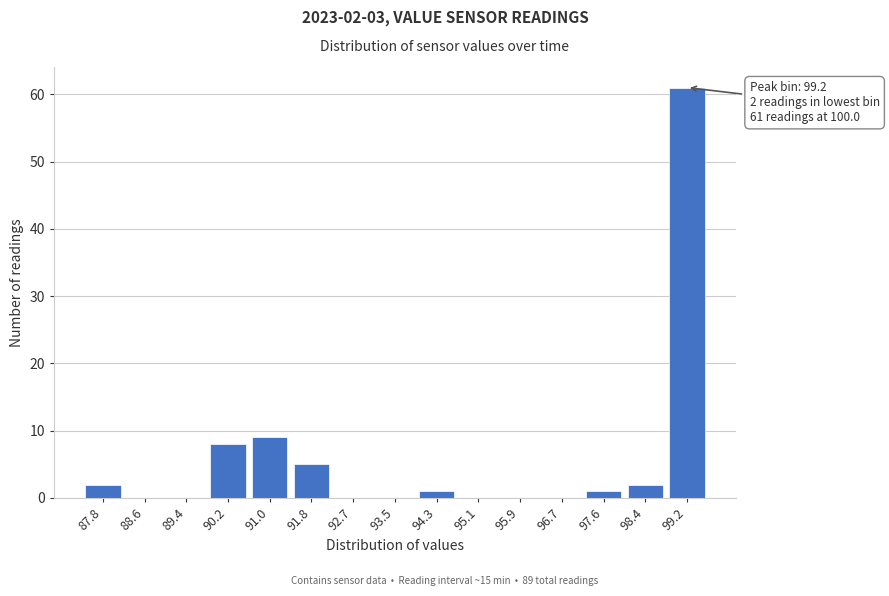

Reading left to right, list all the values displayed in this chart.

87.8=2	88.6=0	89.4=0	90.2=8	91.0=9	91.8=5	92.7=0	93.5=0	94.3=1	95.1=0	95.9=0	96.7=0	97.6=1	98.4=2	99.2=61